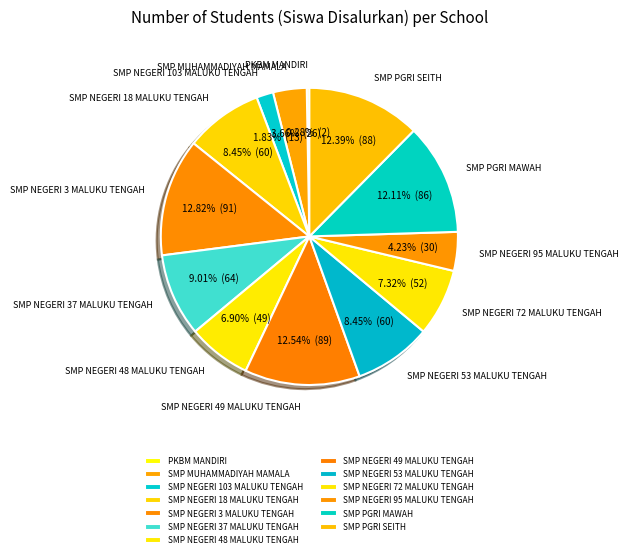

How many slices are in this pie chart?

13